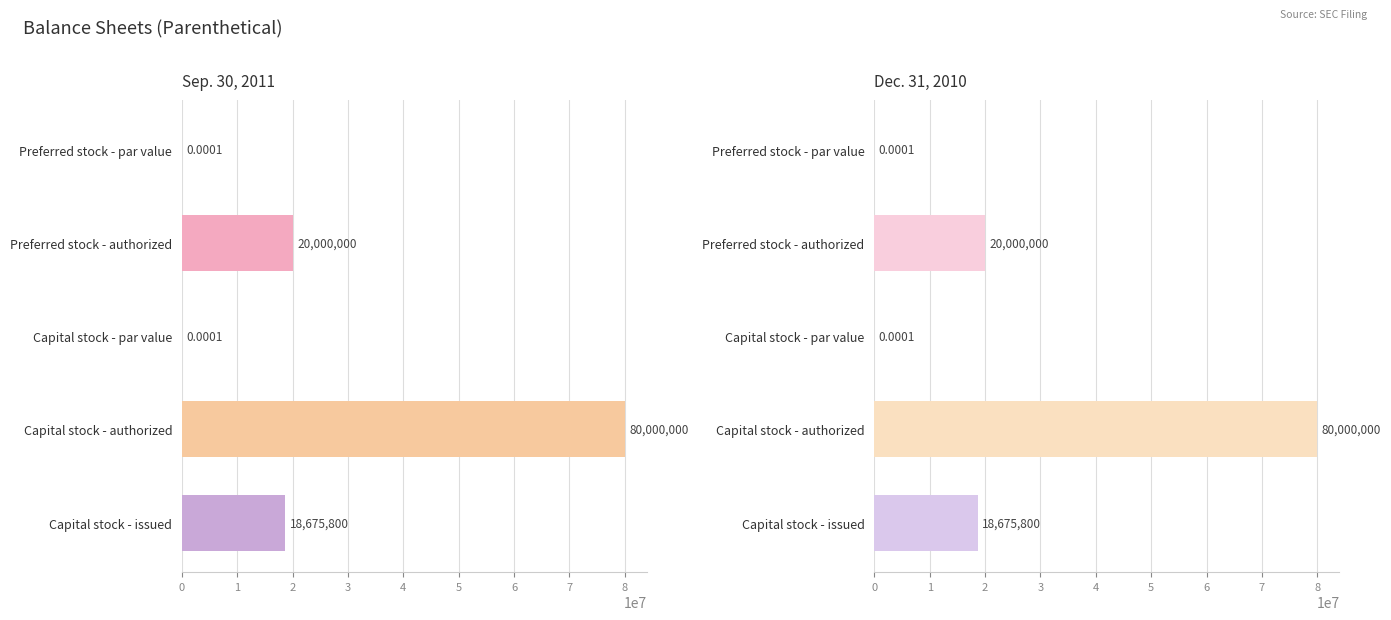

Which category has the lowest value in the Dec. 31, 2010 series?

Preferred stock - par value